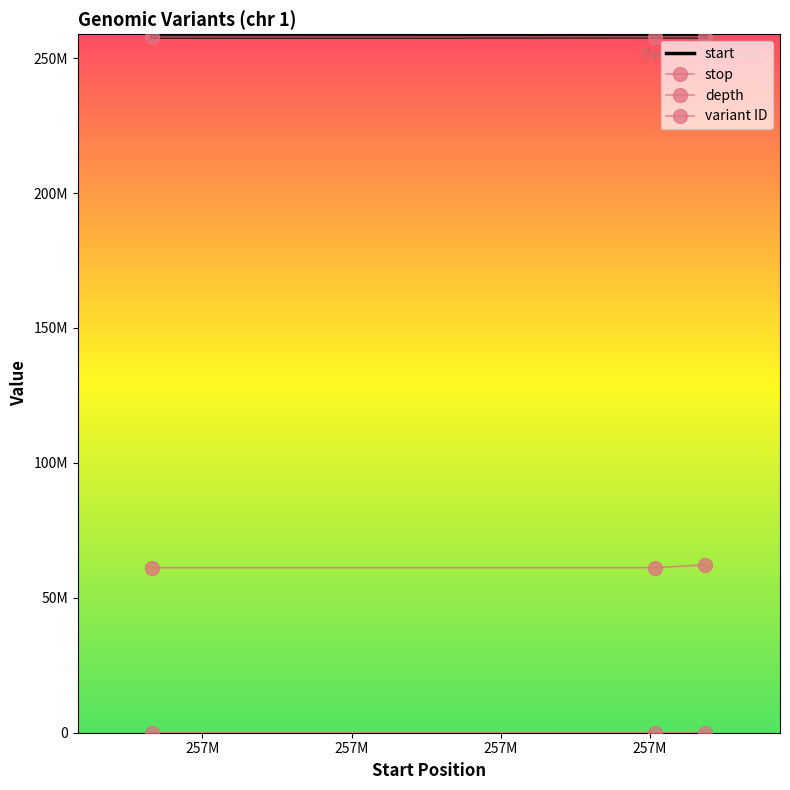

What are all the series names shown in the legend?

start, stop, depth, variant ID